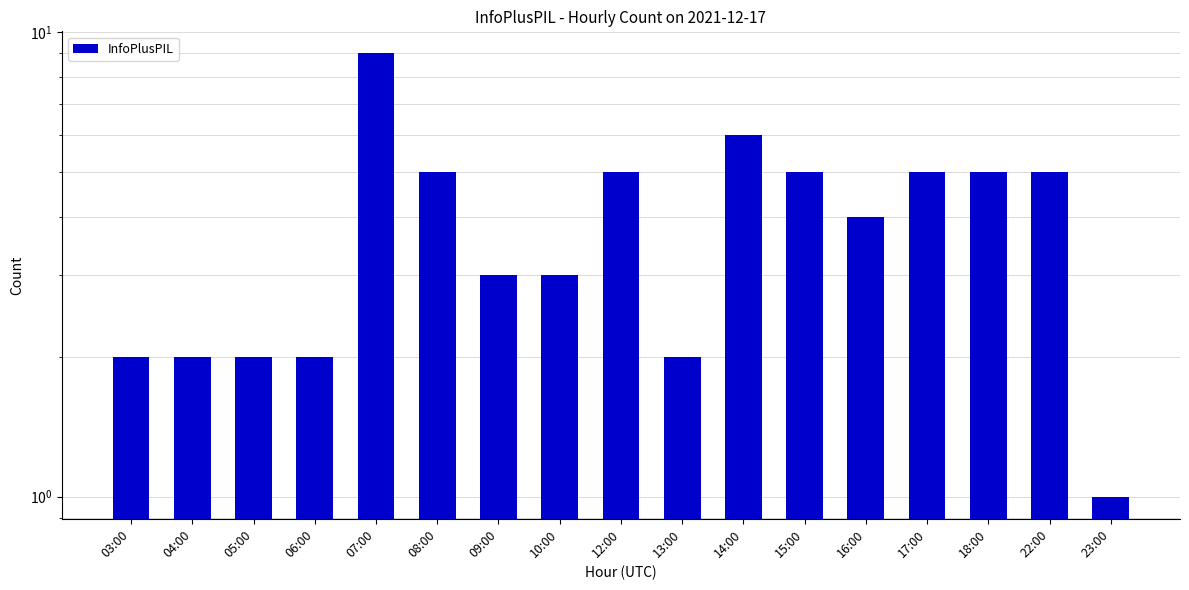

What is the label of the 9th bar from the left?

12:00